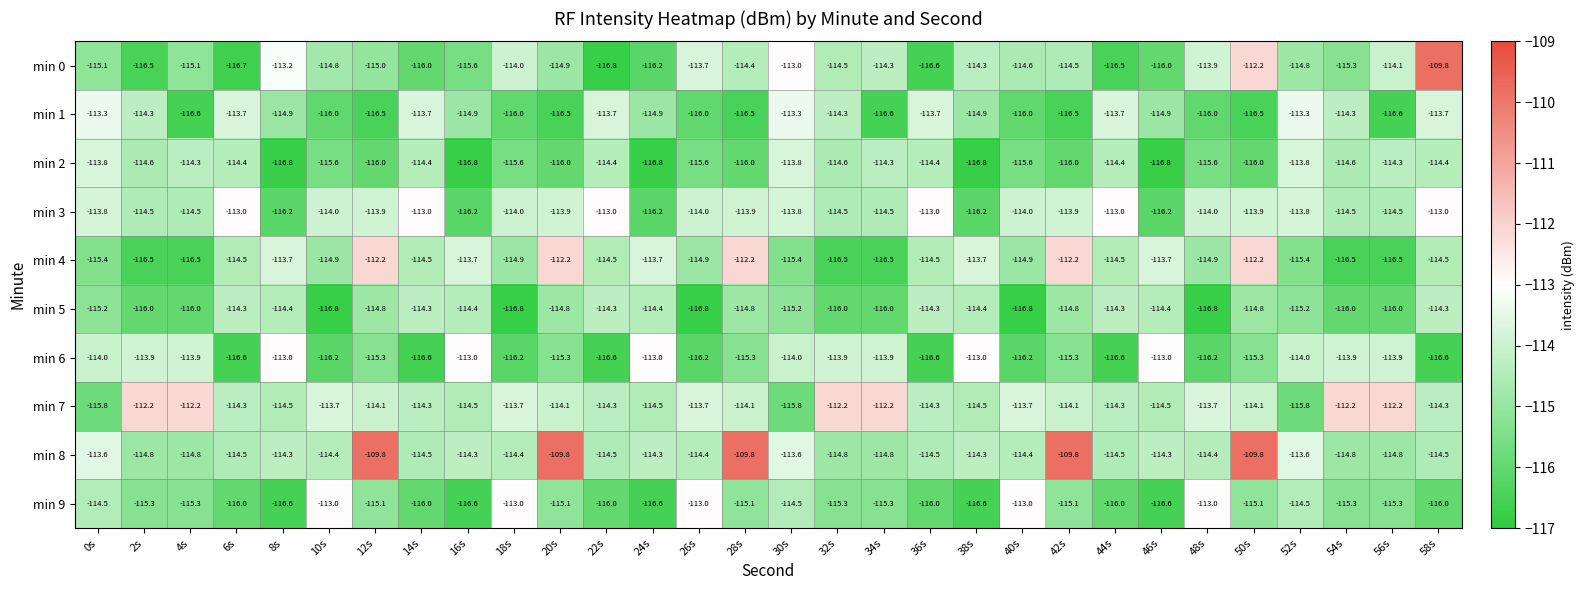

Rank the series at 10s from lowest to highest value.

min 5, min 6, min 1, min 2, min 4, min 0, min 8, min 3, min 7, min 9